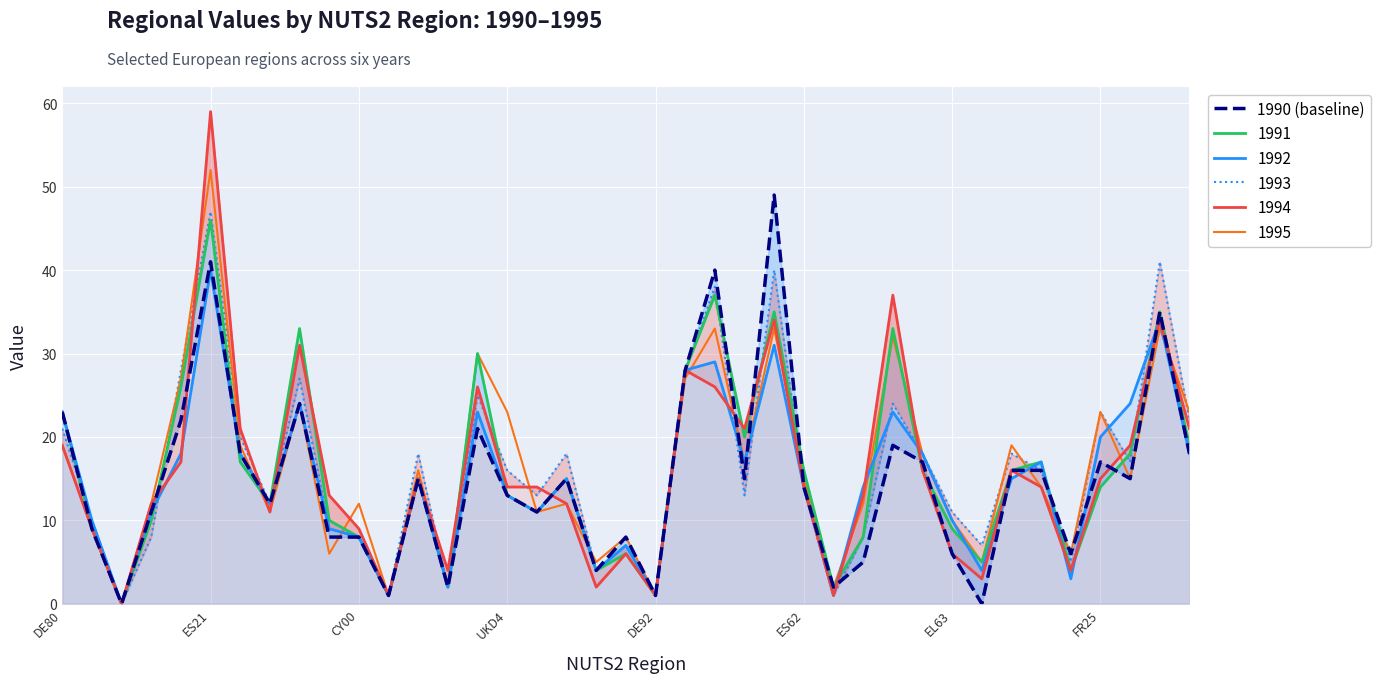

The value at 12 is 4. True or false?

False